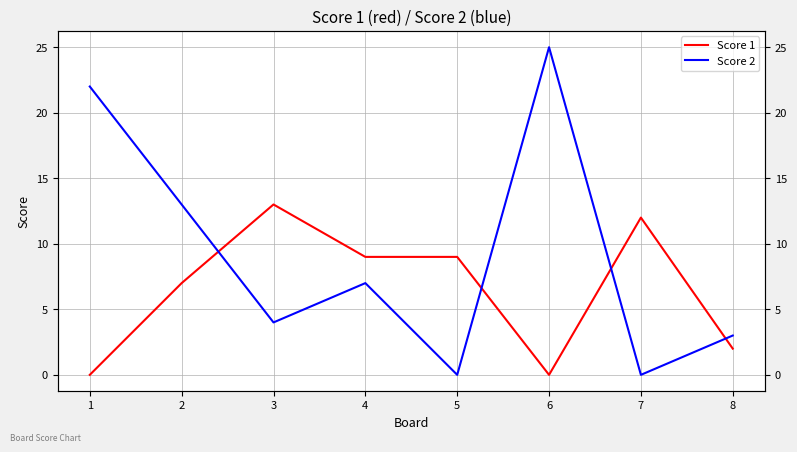

What is the average value of the Score 1 series?

6